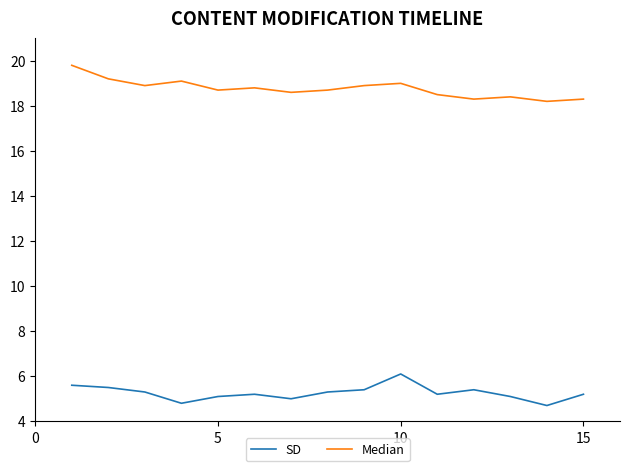

What are all the series names shown in the legend?

SD, Median